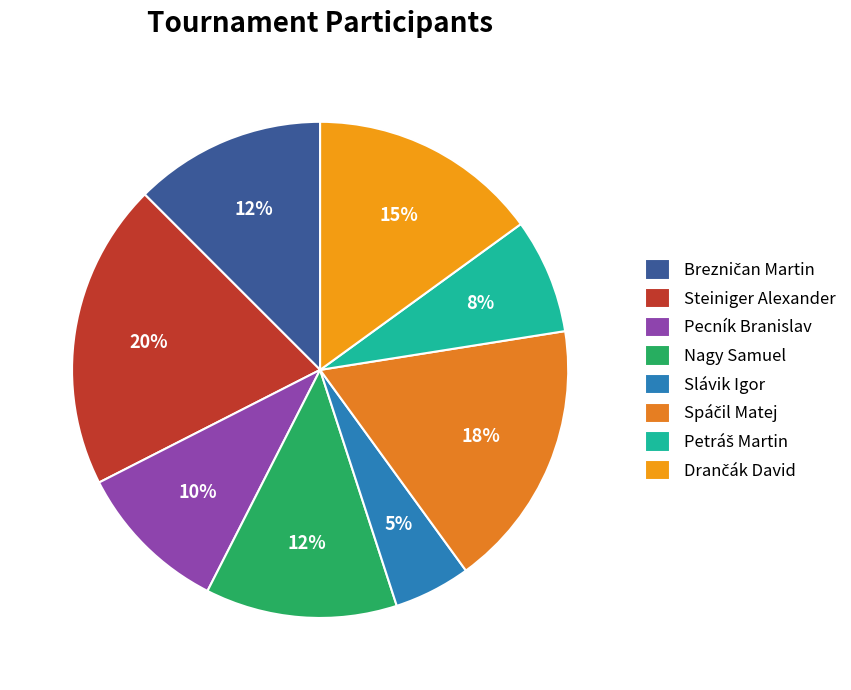

Count the number of slices in the pie.

8